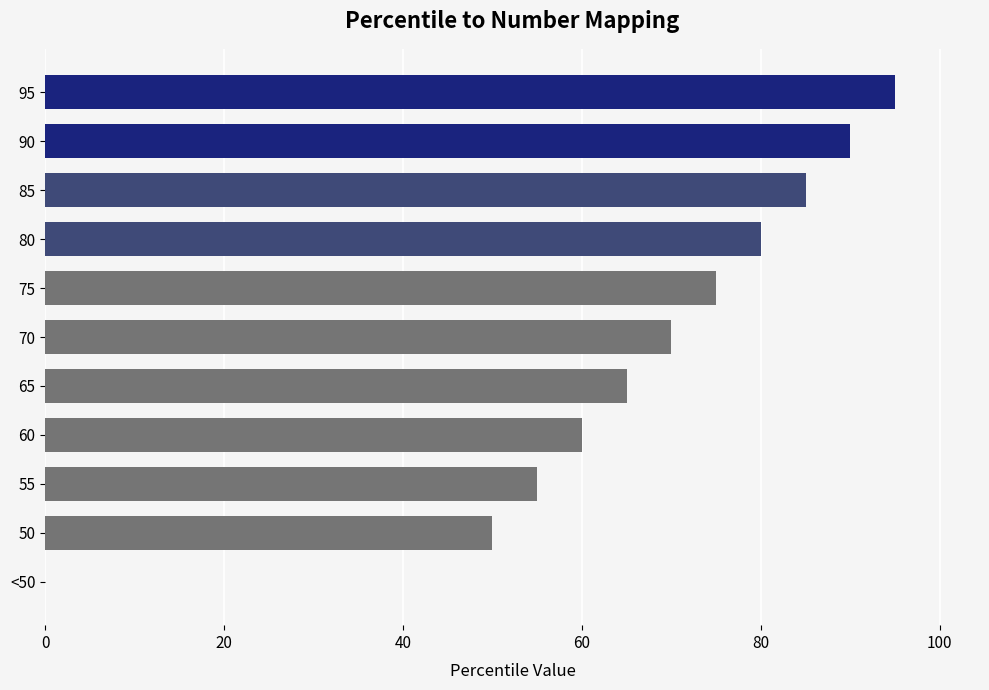

Are the bars horizontal?

Yes